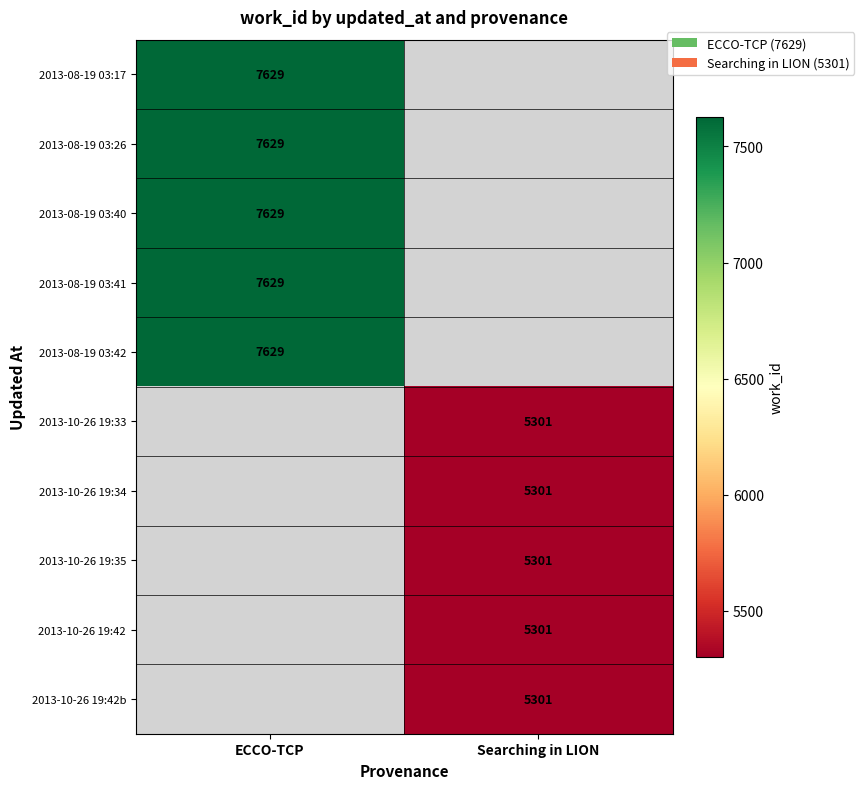

How many categories are shown in the chart?

2